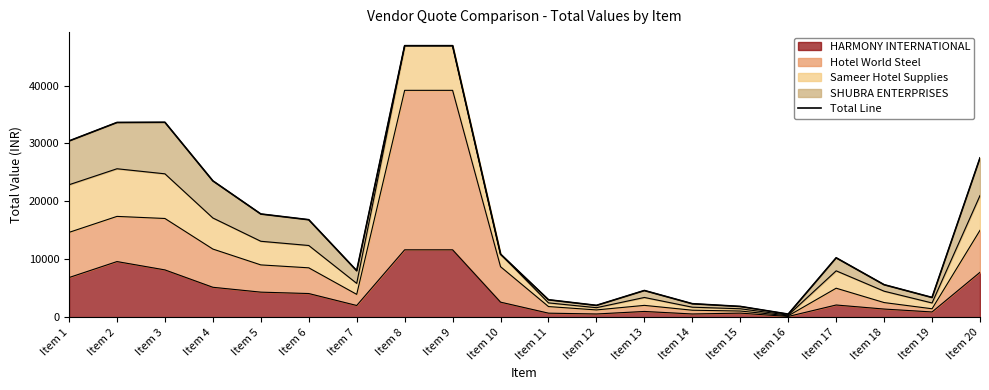

At which category does the data reach its first local peak?

Item 3